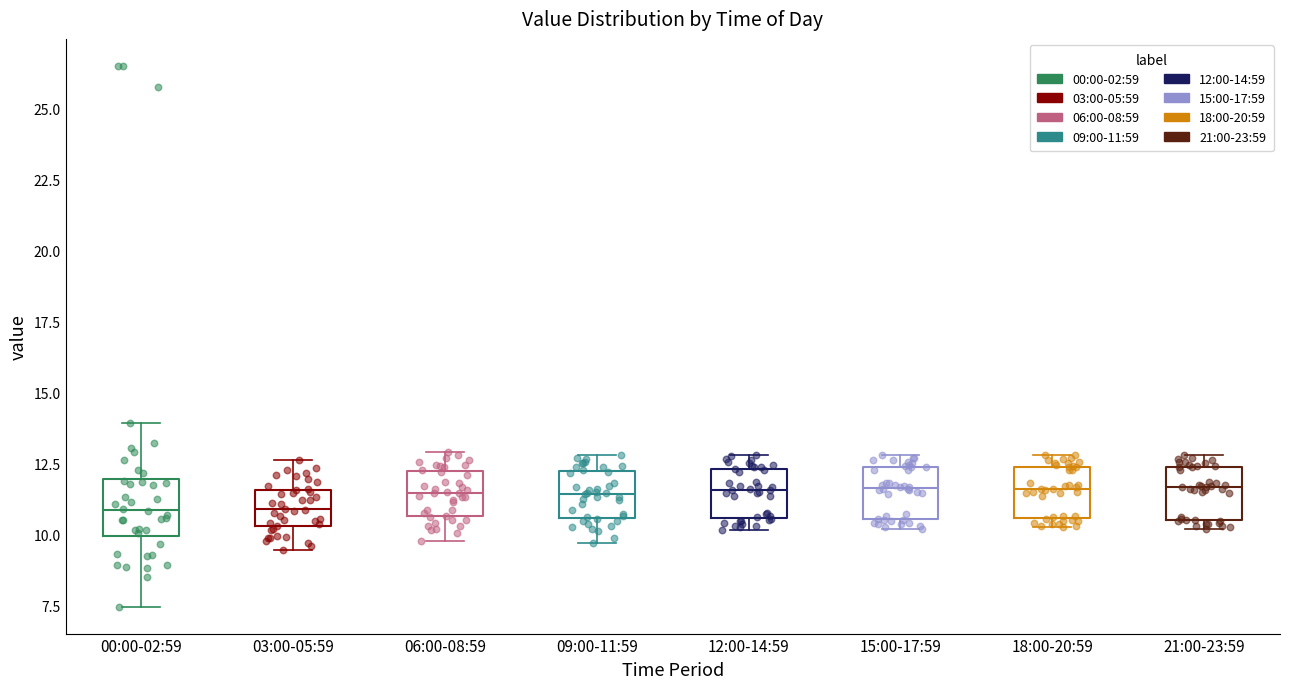

Reading left to right, transcribe this box plot: for each box, give where its median line is, the range the box spans, and where its two whiskers end, as read against the y-axis. The values are not printed on the chart, so give them approximately, as read against the axis.

00:00-02:59: median 11.0, box 10.0 to 12.0, whiskers 7.5 to 14.0
03:00-05:59: median 11.0, box 10.5 to 11.5, whiskers 9.5 to 12.5
06:00-08:59: median 11.5, box 10.5 to 12.0, whiskers 10.0 to 13.0
09:00-11:59: median 11.5, box 10.5 to 12.0, whiskers 9.5 to 13.0
12:00-14:59: median 11.5, box 10.5 to 12.5, whiskers 10.0 to 13.0
15:00-17:59: median 11.5, box 10.5 to 12.5, whiskers 10.0 to 13.0
18:00-20:59: median 11.5, box 10.5 to 12.5, whiskers 10.5 (just below the box's lower edge) to 13.0
21:00-23:59: median 11.5, box 10.5 to 12.5, whiskers 10.0 to 13.0